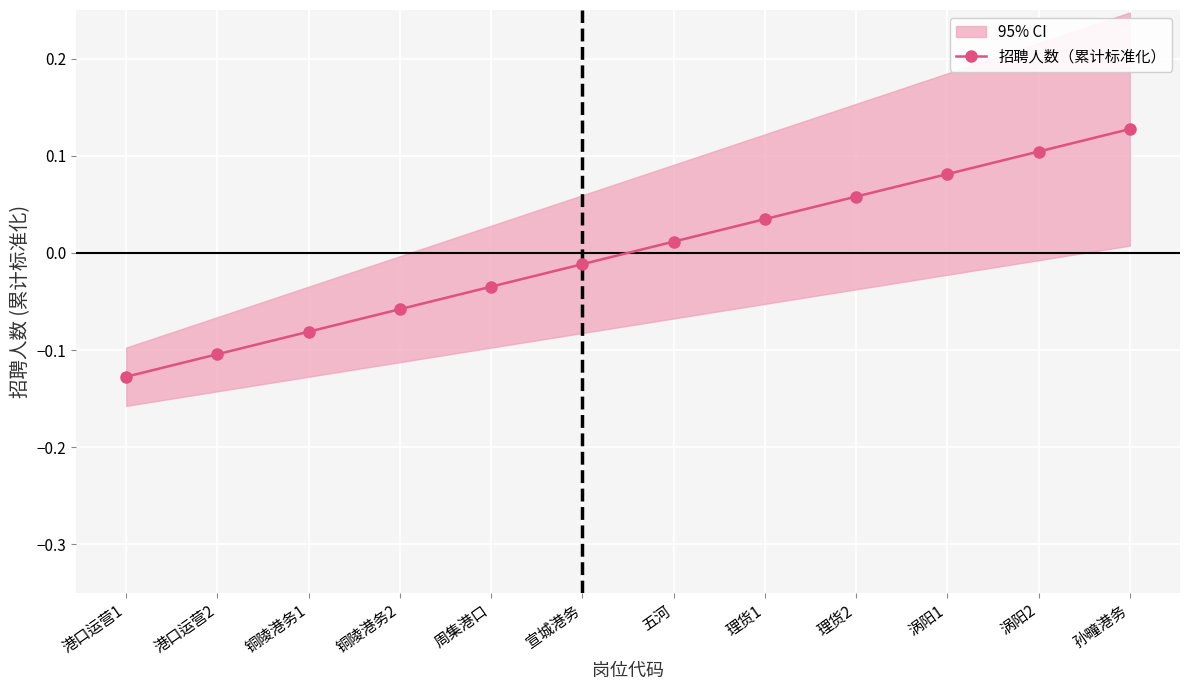

How many values exceed 0?

6